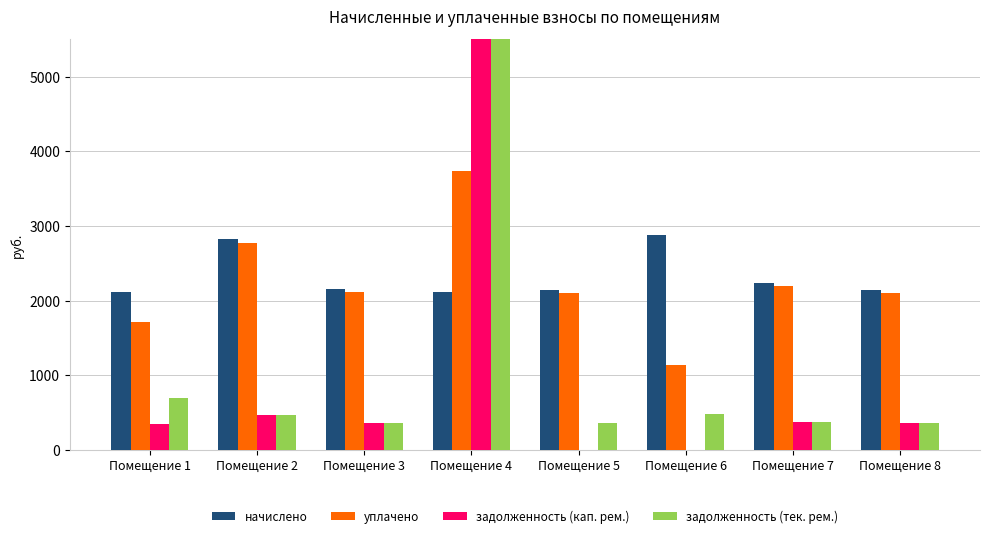

Reading left to right, what are all the values shown in this chart?

начислено: Помещение 1=2109.5	Помещение 2=2826.5	Помещение 3=2155.7	Помещение 4=2118.7	Помещение 5=2146.4	Помещение 6=2877.4	Помещение 7=2239.0	Помещение 8=2146.4
уплачено: Помещение 1=1720.5	Помещение 2=2776.4	Помещение 3=2117.5	Помещение 4=3739.4	Помещение 5=2108.4	Помещение 6=1143.8	Помещение 7=2199.3	Помещение 8=2108.4
задолженность (кап. рем.): Помещение 1=352.6	Помещение 2=471.1	Помещение 3=359.3	Помещение 4=35566.2	Помещение 5=0.0	Помещение 6=0.0	Помещение 7=373.2	Помещение 8=357.7
задолженность (тек. рем.): Помещение 1=703.2	Помещение 2=471.1	Помещение 3=359.3	Помещение 4=35569.7	Помещение 5=357.7	Помещение 6=479.6	Помещение 7=373.2	Помещение 8=357.7